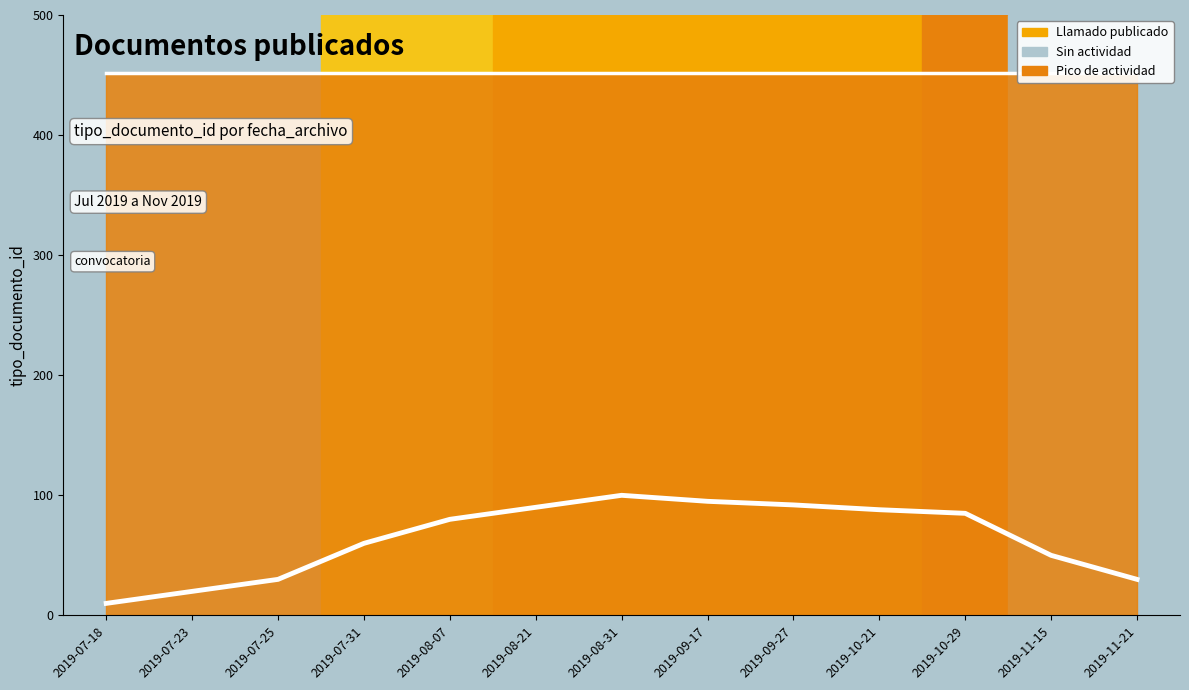

Does the chart have visible grid lines?

No